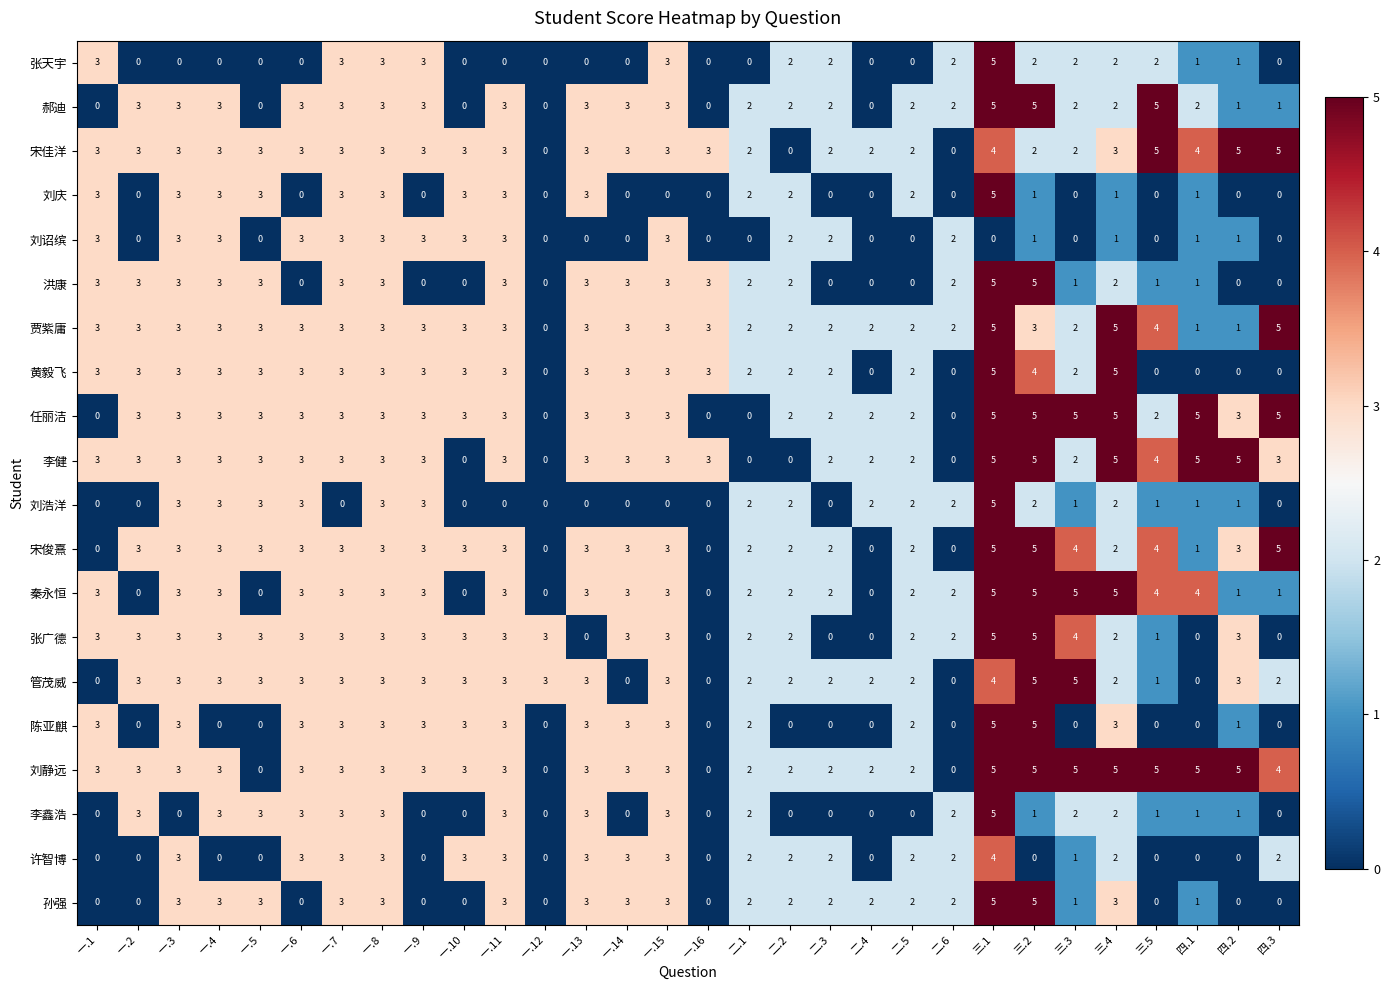

At how many categories does at least one series exceed 0?

30